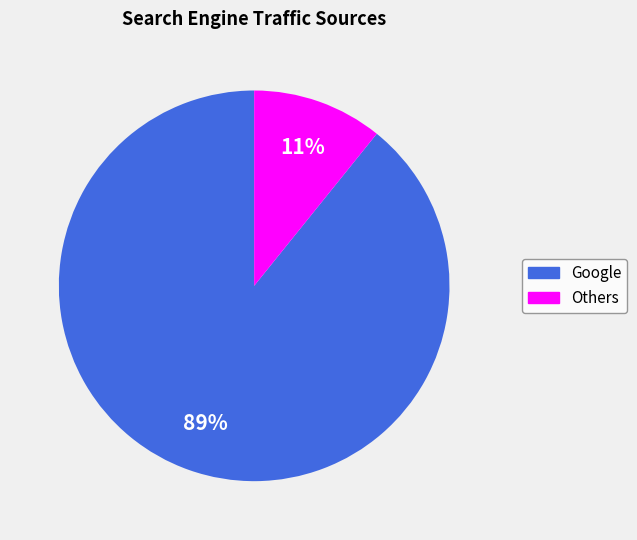

To the nearest percent, what is the difference between the largest and smallest slice percentages?

78%